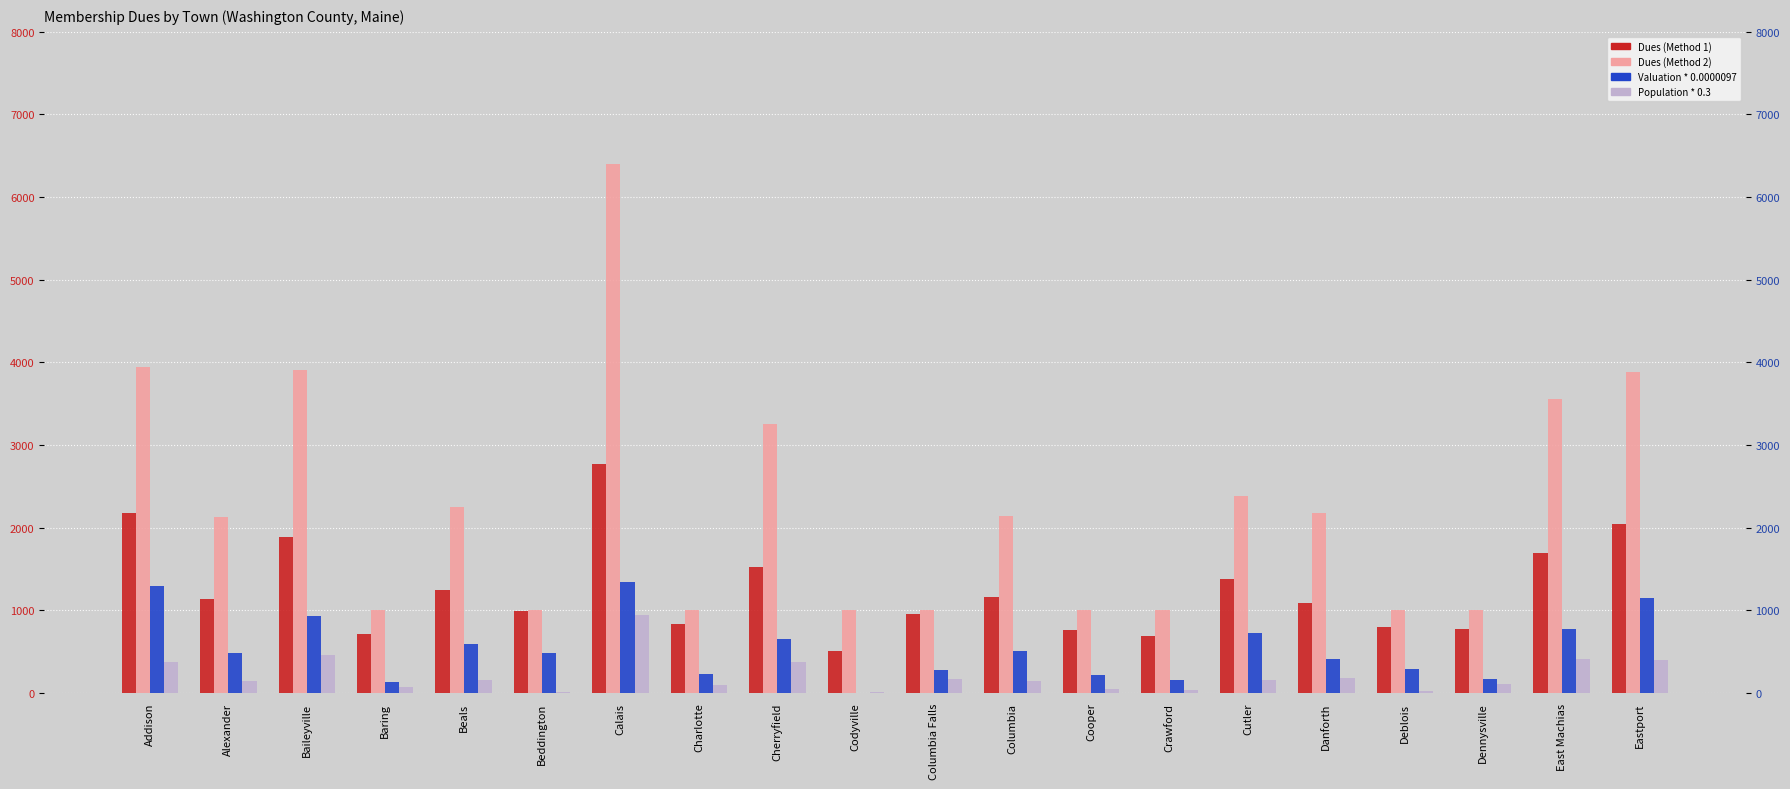

What position from the left is Baring?

4